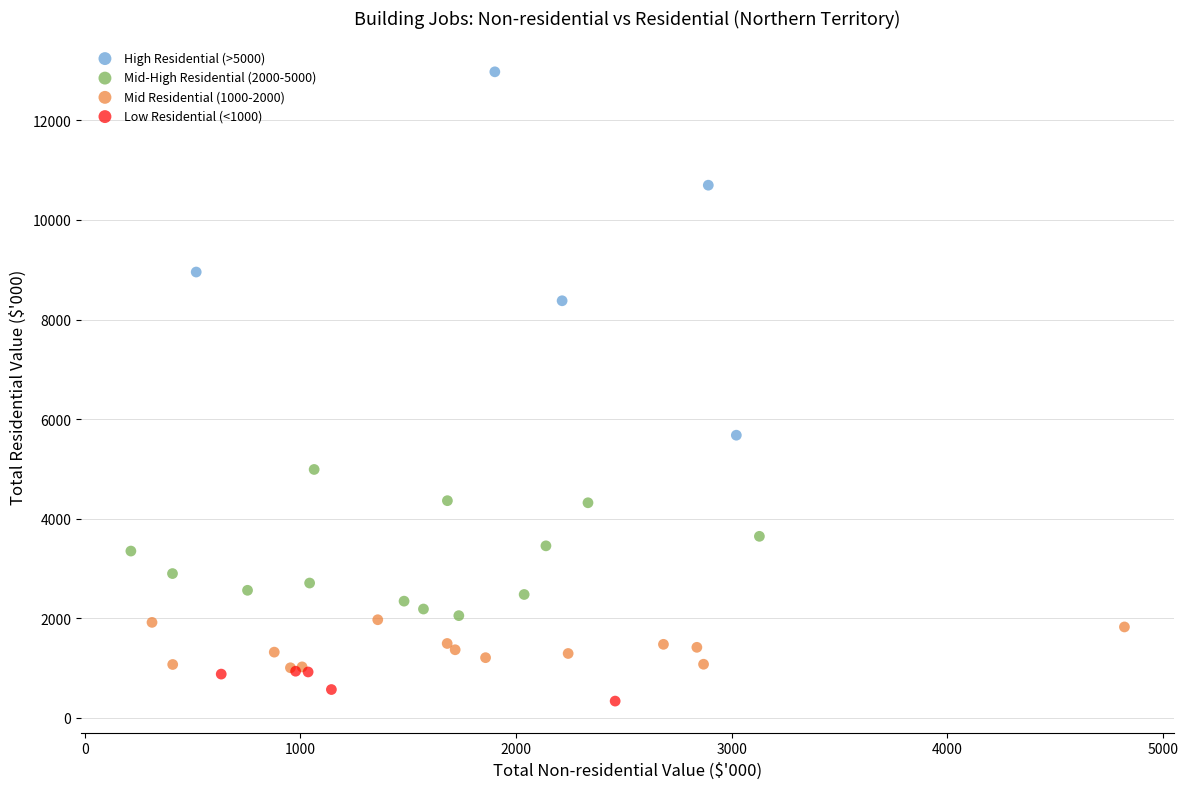

Which series reaches the maximum Y coordinate?

High Residential (>5000)